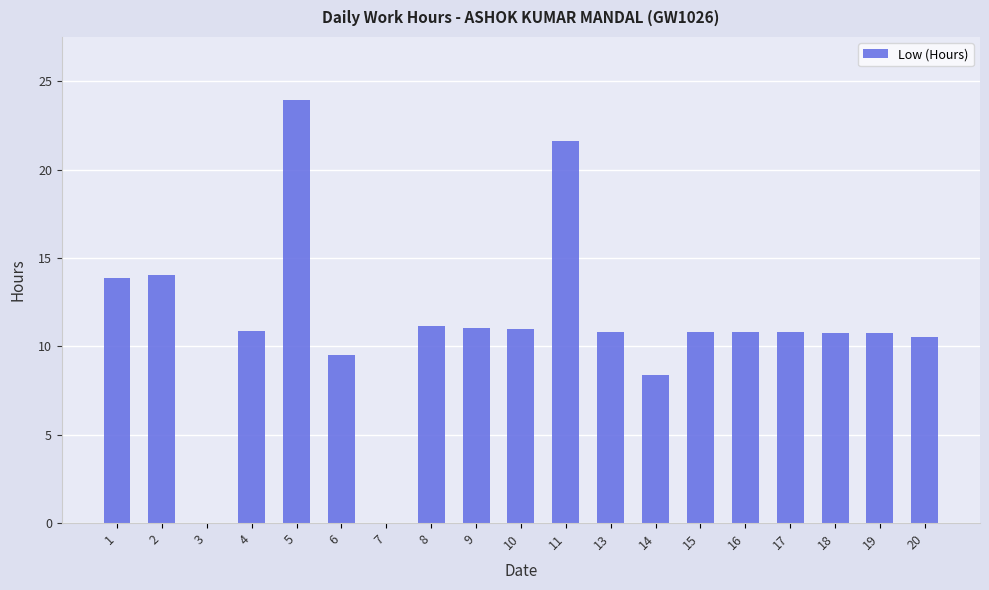

What is the sum of the values at 2 and 19?

24.8